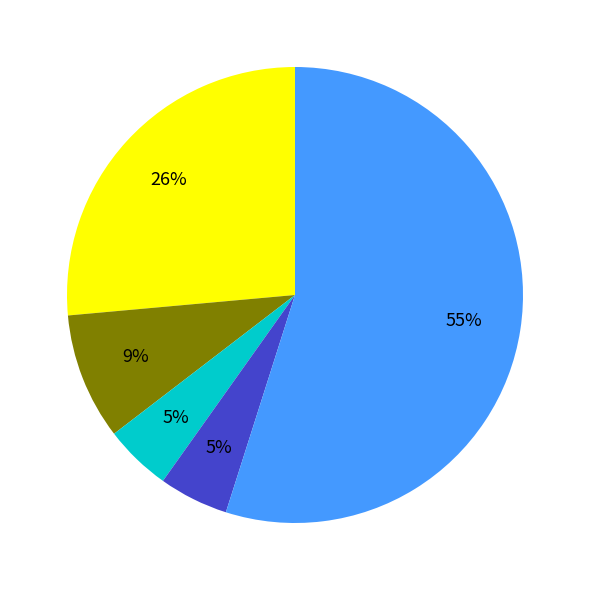

Count the number of slices in the pie.

5